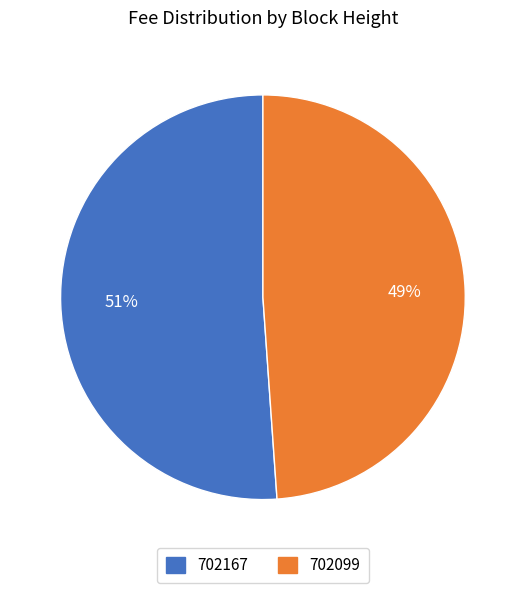

How many segments does this pie chart have?

2